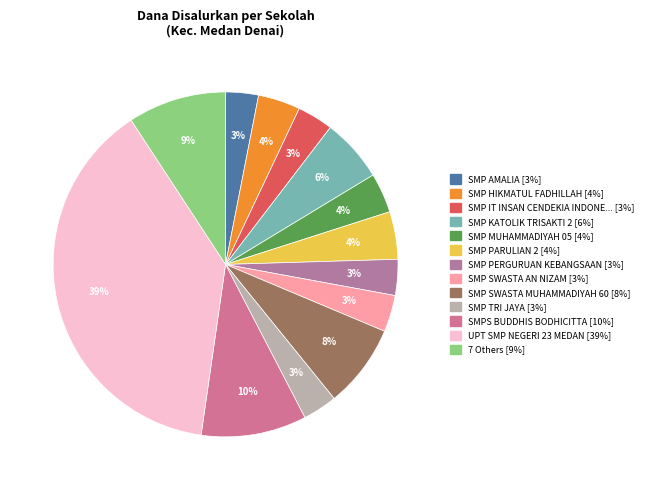

How many segments does this pie chart have?

13